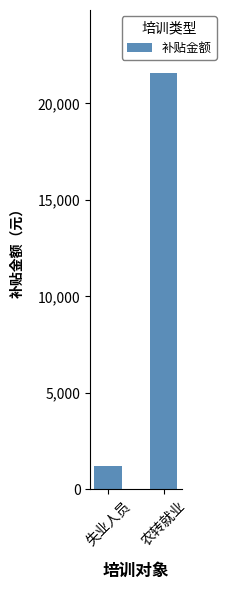

At which category does the chart reach its minimum across all series?

失业人员